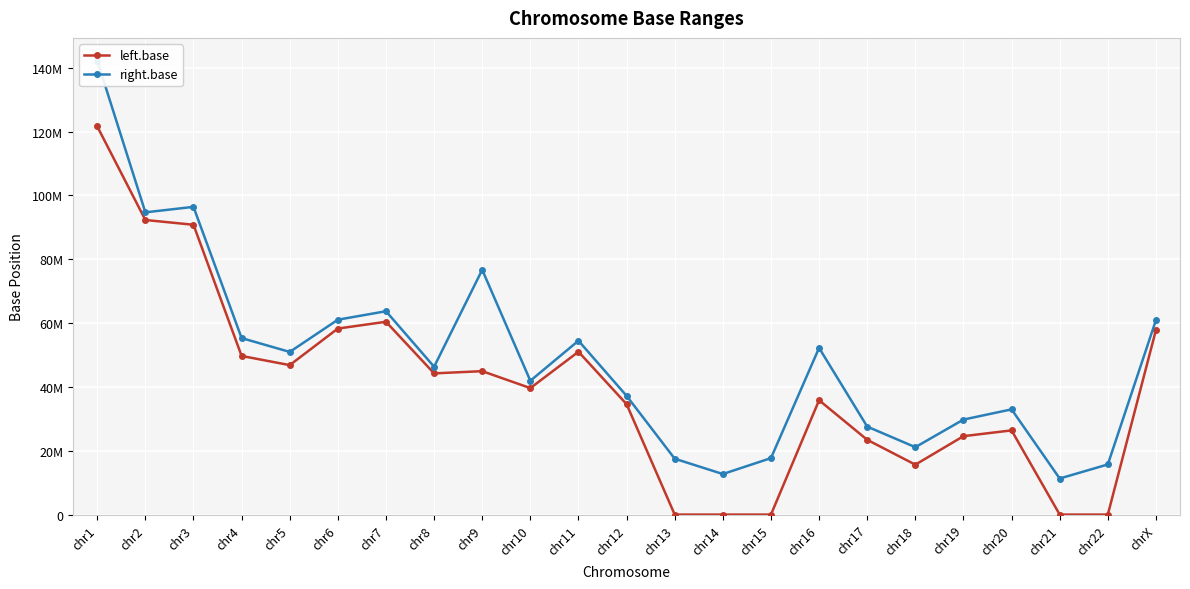

Which series has the largest total across all categories?

right.base